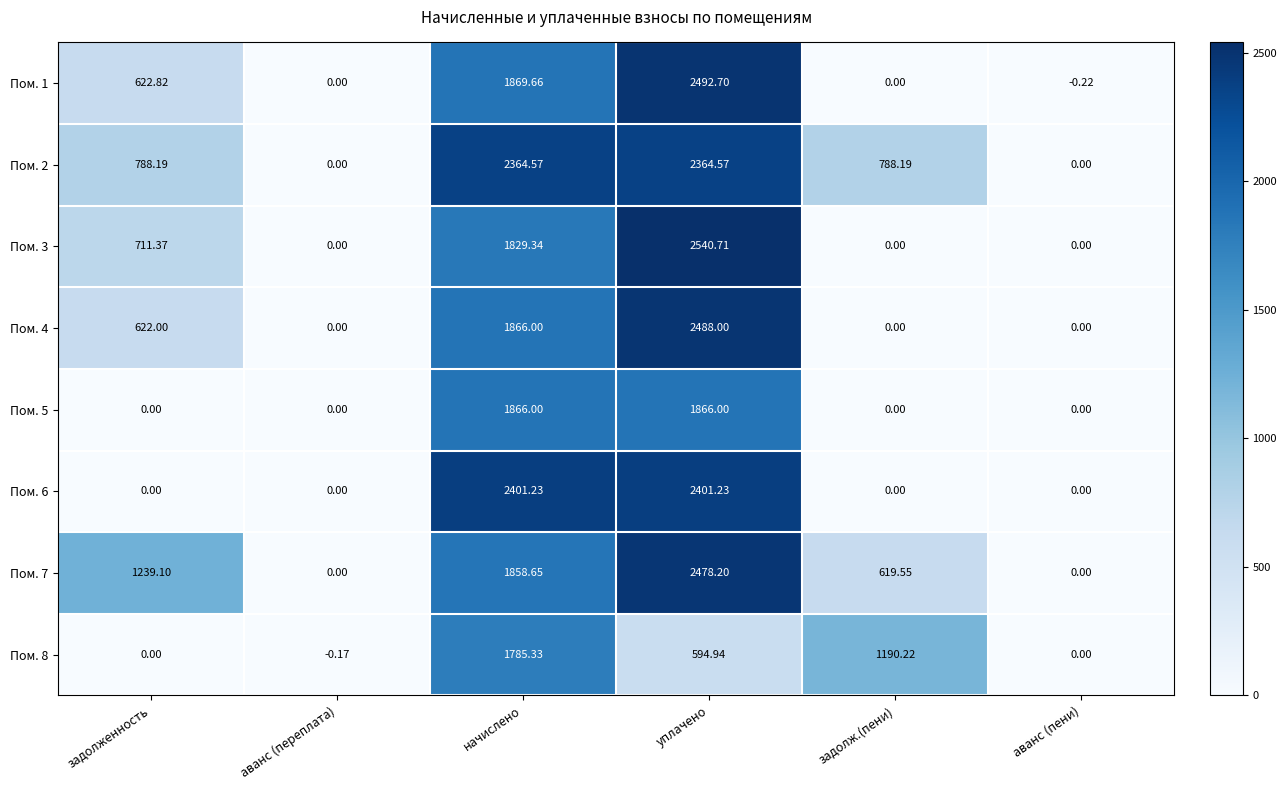

Where does the Пом. 2 series first go above 788?

задолженность